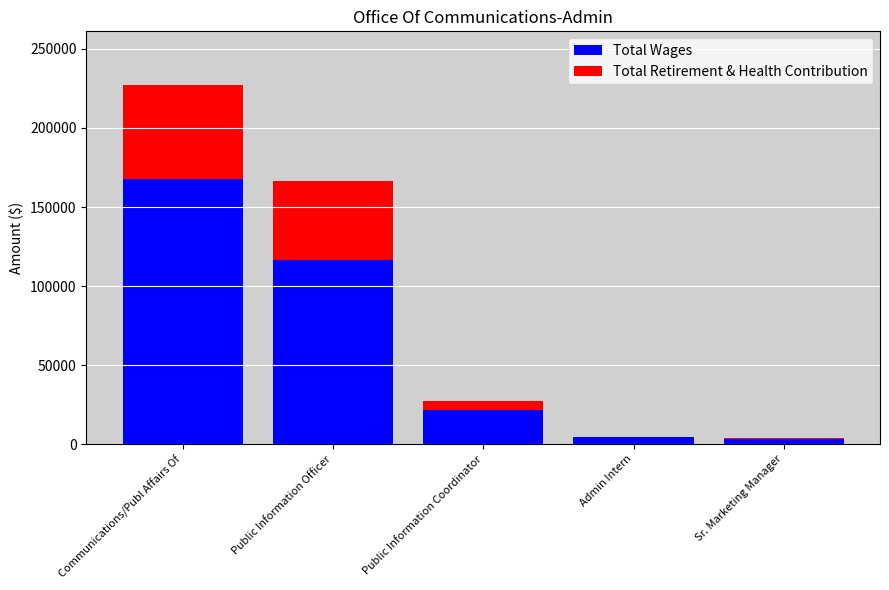

True or false: Total Wages has a value of 222441 at Communications/Publ Affairs Of.

False